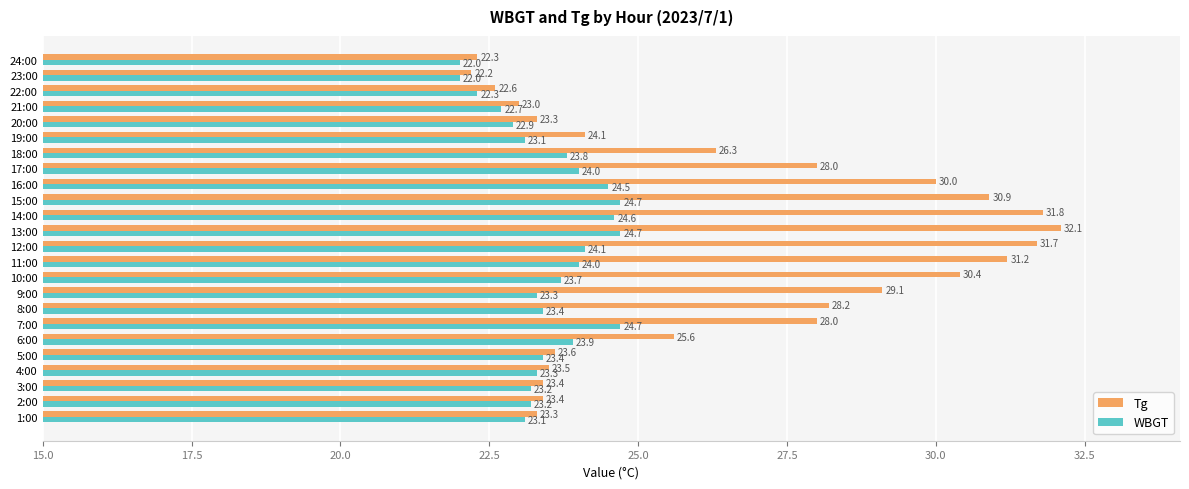

List the series in order of their overall mean, highest first.

Tg, WBGT